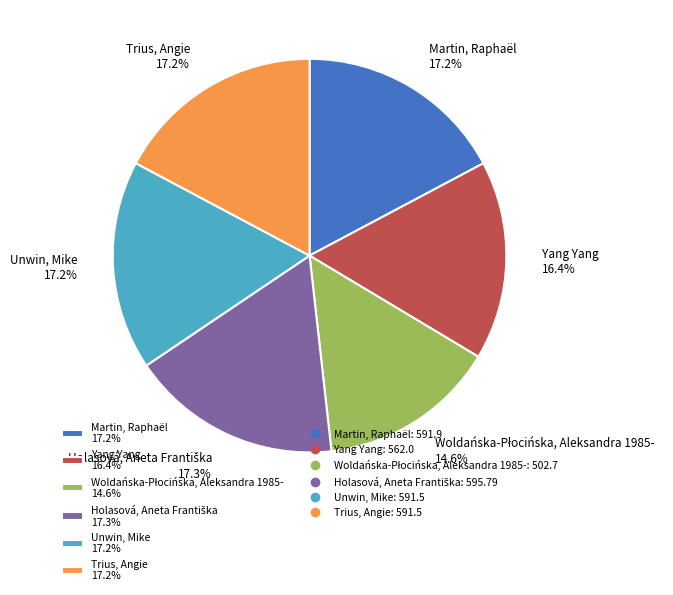

To the nearest percent, what is the difference between the largest and smallest slice percentages?

3%